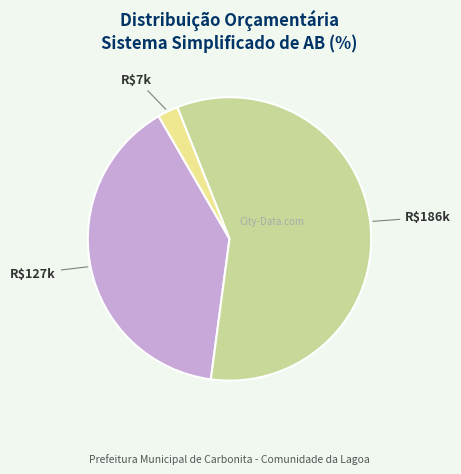

Does any single category account for the majority?

Yes